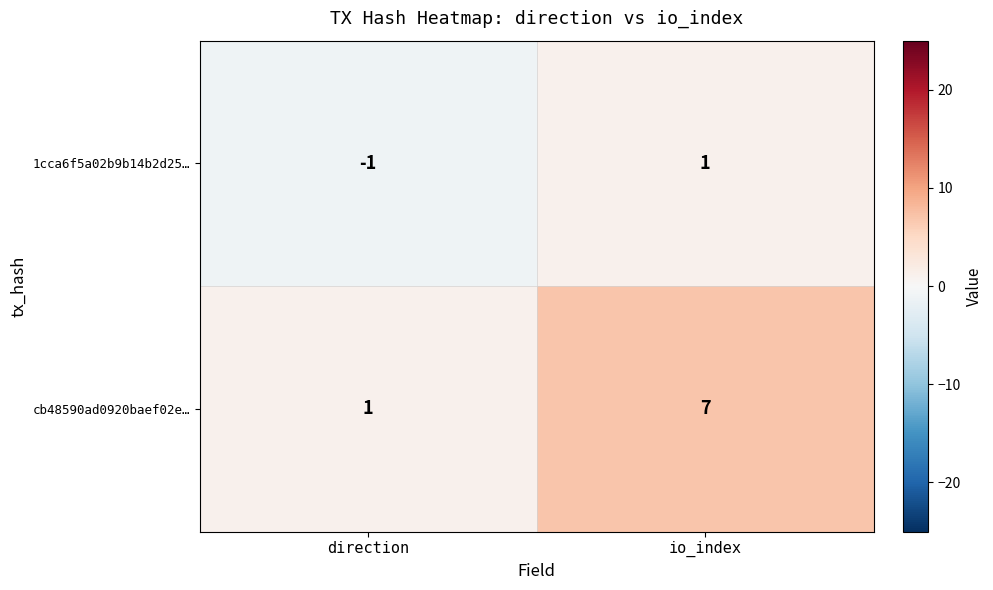

At how many categories does at least one series exceed 0?

2